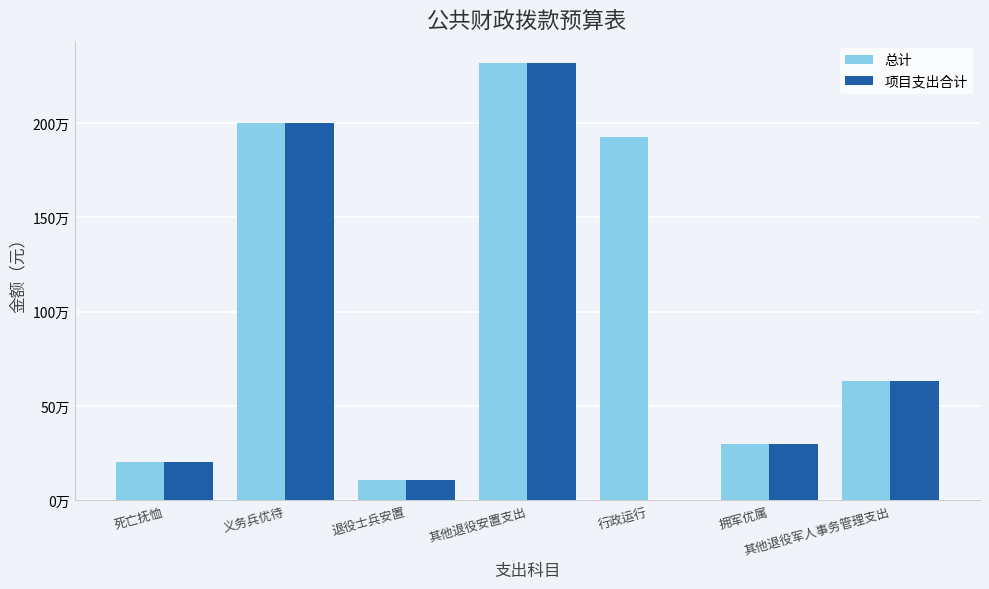

Does the chart contain stacked bars?

No